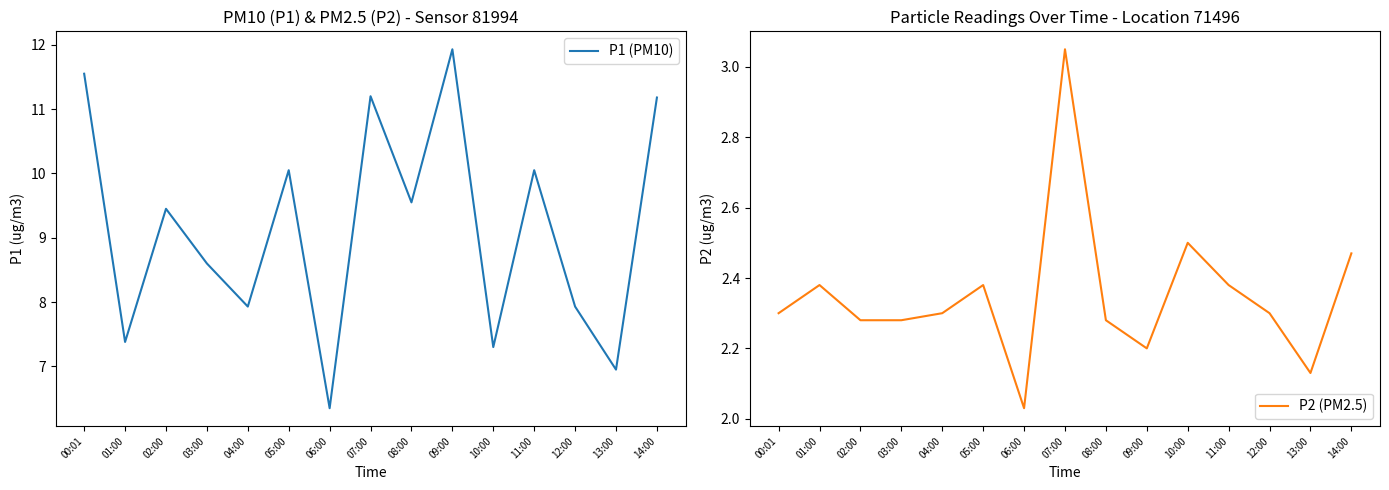

What is the difference between the maximum and minimum values in the P2 (PM2.5) series?

1.0